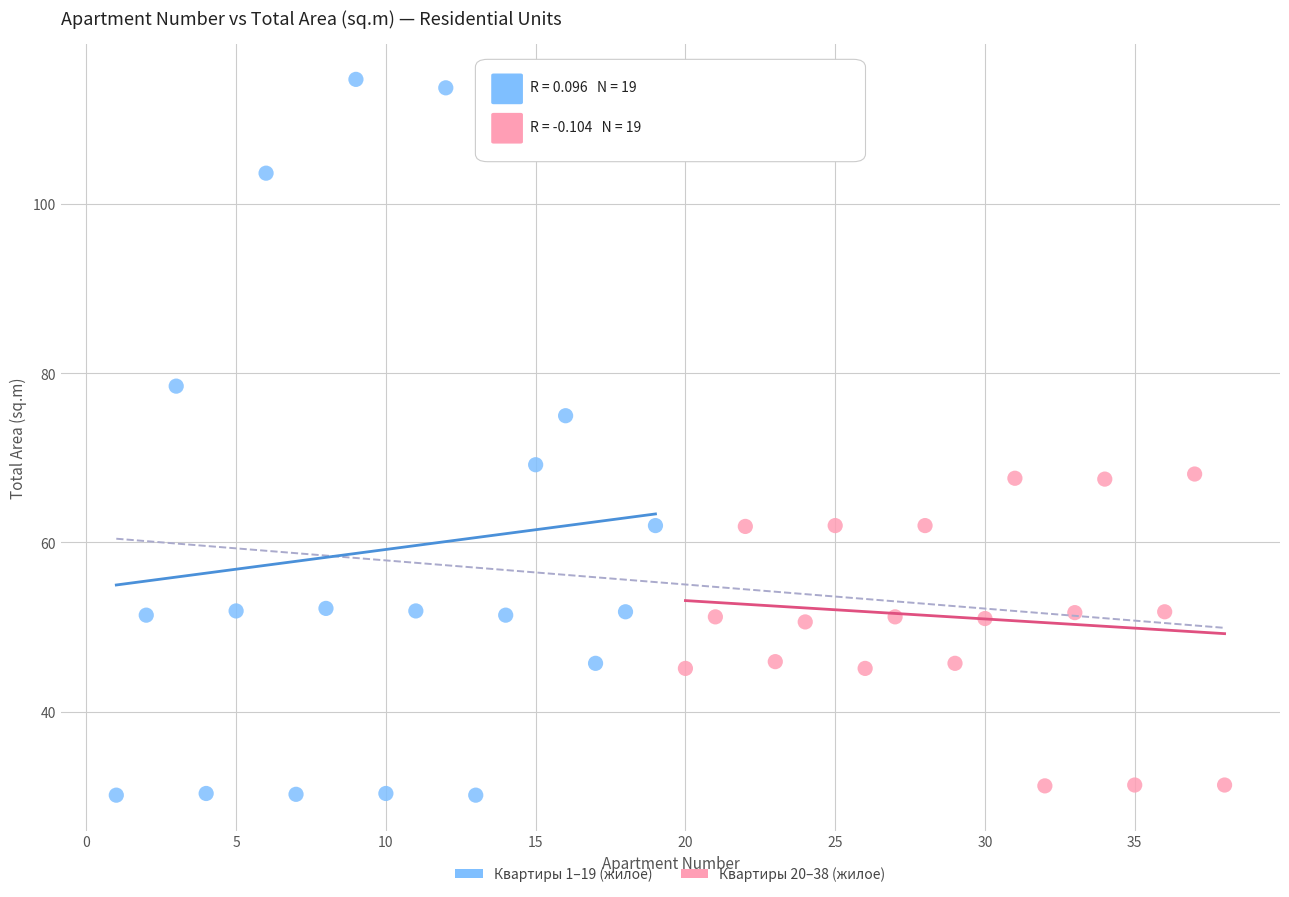

Which series reaches the maximum Y coordinate?

Квартиры 1–19 (жилое)